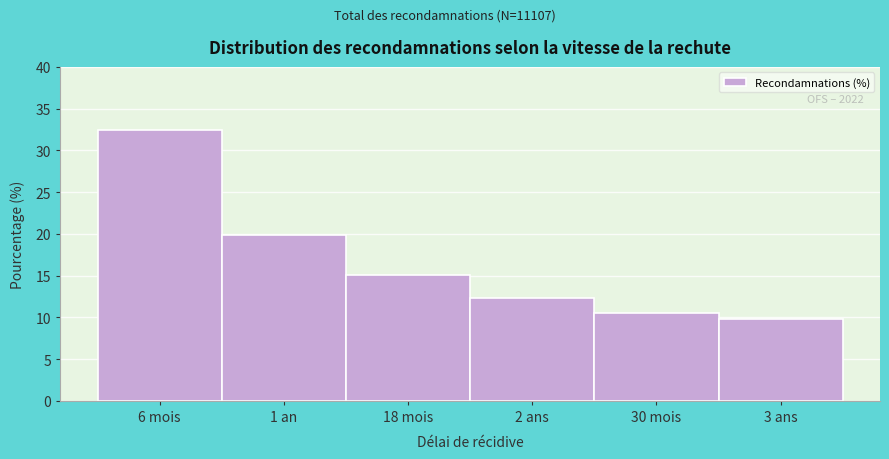

Reading left to right, list all the values displayed in this chart.

6 mois=32.5	1 an=19.9	18 mois=15.1	2 ans=12.3	30 mois=10.5	3 ans=9.8